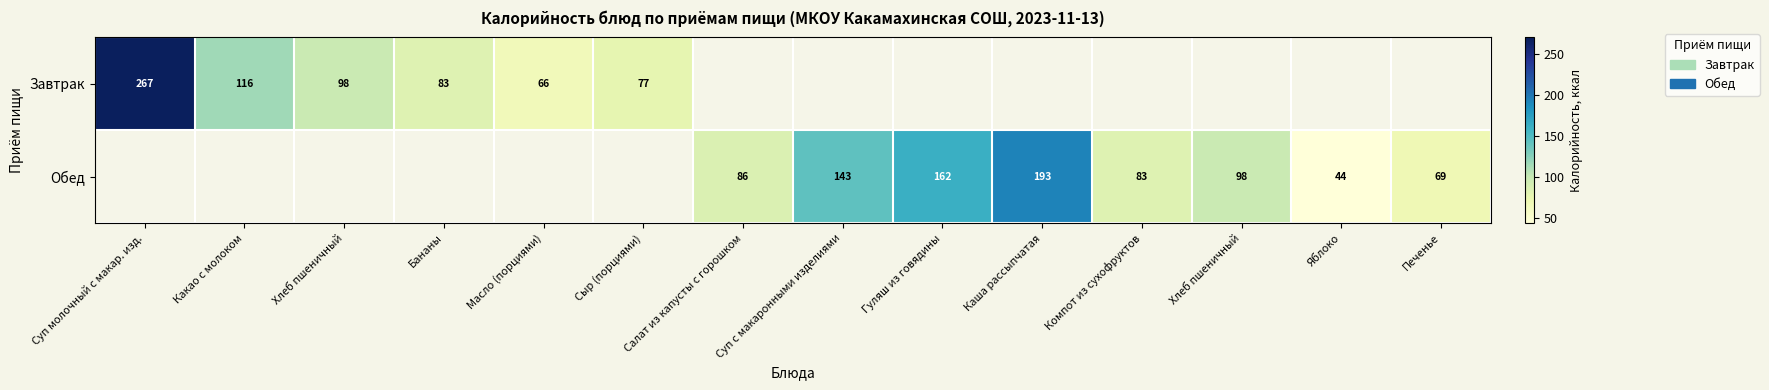

Where is Завтрак nearest to the value 166?

Какао с молоком